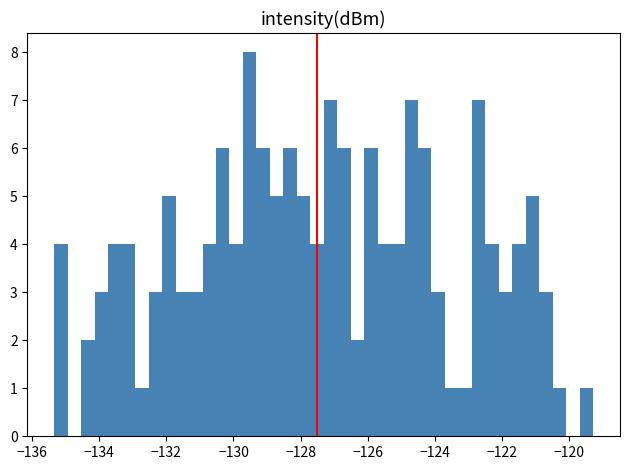

Around what value on the x-axis is the tallest bar? Give the approximate position of its centre, as read against the axis.

-129.6